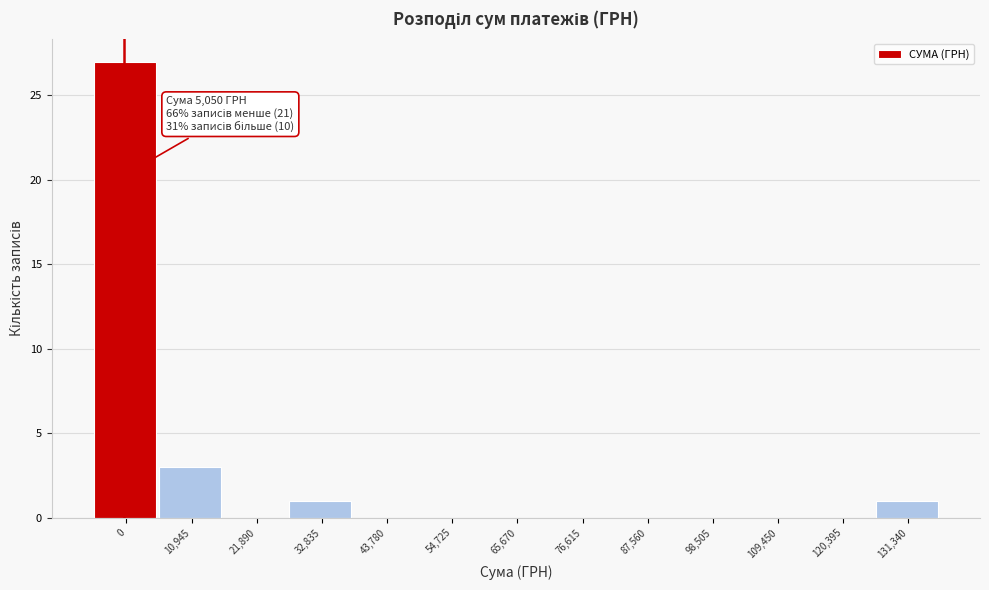

What is the maximum value shown in the chart?

27